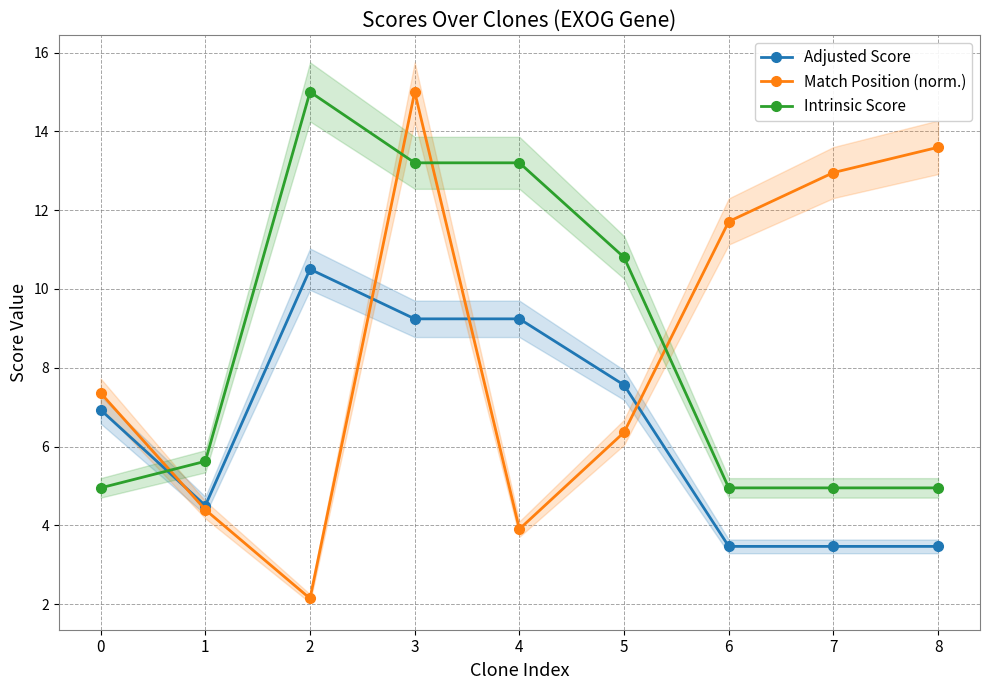

After their last crossing, which series has the higher values: Adjusted Score or Match Position (norm.)?

Match Position (norm.)